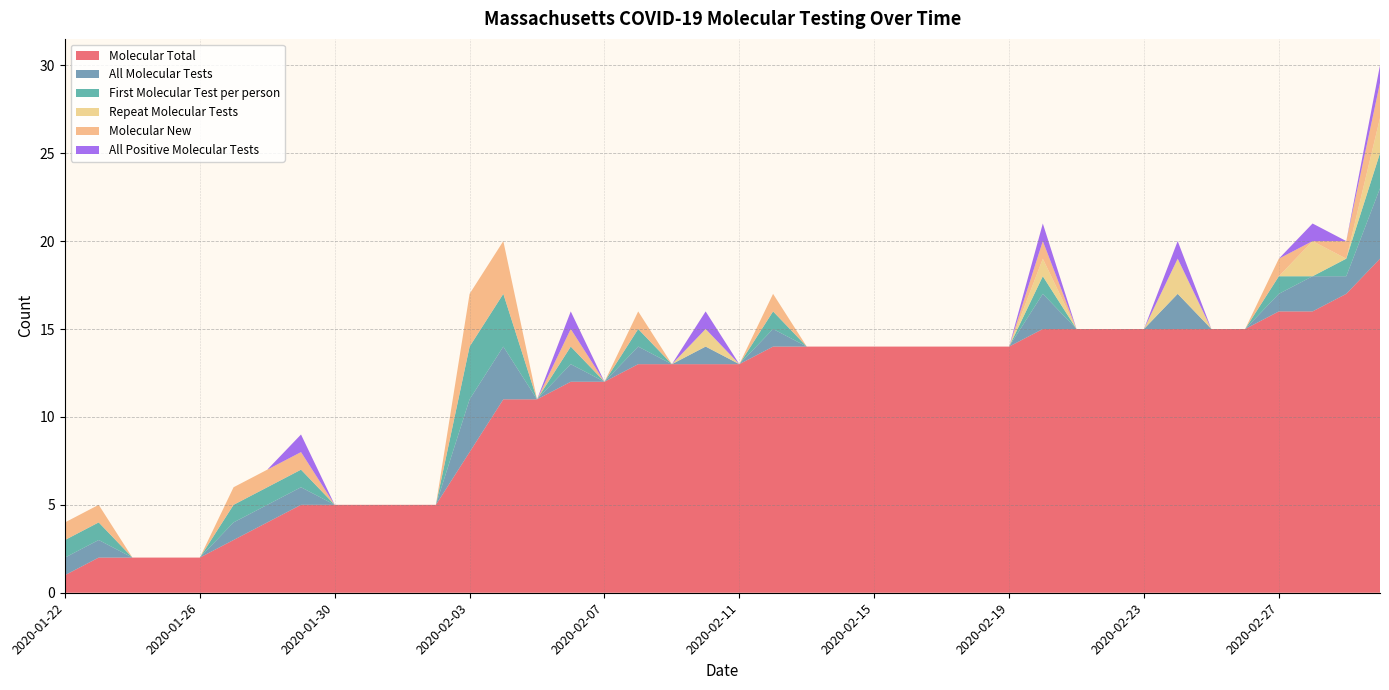

Reading left to right, what are all the values shown in this chart?

Molecular Total: 2020-01-22=1	2020-01-23=2	2020-01-24=2	2020-01-25=2	2020-01-26=2	2020-01-27=3	2020-01-28=4	2020-01-29=5	2020-01-30=5	2020-01-31=5	2020-02-01=5	2020-02-02=5	2020-02-03=8	2020-02-04=11	2020-02-05=11	2020-02-06=12	2020-02-07=12	2020-02-08=13	2020-02-09=13	2020-02-10=13	2020-02-11=13	2020-02-12=14	2020-02-13=14	2020-02-14=14	2020-02-15=14	2020-02-16=14	2020-02-17=14	2020-02-18=14	2020-02-19=14	2020-02-20=15	2020-02-21=15	2020-02-22=15	2020-02-23=15	2020-02-24=15	2020-02-25=15	2020-02-26=15	2020-02-27=16	2020-02-28=16	2020-02-29=17	2020-03-01=19
All Molecular Tests: 2020-01-22=1	2020-01-23=1	2020-01-24=0	2020-01-25=0	2020-01-26=0	2020-01-27=1	2020-01-28=1	2020-01-29=1	2020-01-30=0	2020-01-31=0	2020-02-01=0	2020-02-02=0	2020-02-03=3	2020-02-04=3	2020-02-05=0	2020-02-06=1	2020-02-07=0	2020-02-08=1	2020-02-09=0	2020-02-10=1	2020-02-11=0	2020-02-12=1	2020-02-13=0	2020-02-14=0	2020-02-15=0	2020-02-16=0	2020-02-17=0	2020-02-18=0	2020-02-19=0	2020-02-20=2	2020-02-21=0	2020-02-22=0	2020-02-23=0	2020-02-24=2	2020-02-25=0	2020-02-26=0	2020-02-27=1	2020-02-28=2	2020-02-29=1	2020-03-01=4
First Molecular Test per person: 2020-01-22=1	2020-01-23=1	2020-01-24=0	2020-01-25=0	2020-01-26=0	2020-01-27=1	2020-01-28=1	2020-01-29=1	2020-01-30=0	2020-01-31=0	2020-02-01=0	2020-02-02=0	2020-02-03=3	2020-02-04=3	2020-02-05=0	2020-02-06=1	2020-02-07=0	2020-02-08=1	2020-02-09=0	2020-02-10=0	2020-02-11=0	2020-02-12=1	2020-02-13=0	2020-02-14=0	2020-02-15=0	2020-02-16=0	2020-02-17=0	2020-02-18=0	2020-02-19=0	2020-02-20=1	2020-02-21=0	2020-02-22=0	2020-02-23=0	2020-02-24=0	2020-02-25=0	2020-02-26=0	2020-02-27=1	2020-02-28=0	2020-02-29=1	2020-03-01=2
Repeat Molecular Tests: 2020-01-22=0	2020-01-23=0	2020-01-24=0	2020-01-25=0	2020-01-26=0	2020-01-27=0	2020-01-28=0	2020-01-29=0	2020-01-30=0	2020-01-31=0	2020-02-01=0	2020-02-02=0	2020-02-03=0	2020-02-04=0	2020-02-05=0	2020-02-06=0	2020-02-07=0	2020-02-08=0	2020-02-09=0	2020-02-10=1	2020-02-11=0	2020-02-12=0	2020-02-13=0	2020-02-14=0	2020-02-15=0	2020-02-16=0	2020-02-17=0	2020-02-18=0	2020-02-19=0	2020-02-20=1	2020-02-21=0	2020-02-22=0	2020-02-23=0	2020-02-24=2	2020-02-25=0	2020-02-26=0	2020-02-27=0	2020-02-28=2	2020-02-29=0	2020-03-01=2
Molecular New: 2020-01-22=1	2020-01-23=1	2020-01-24=0	2020-01-25=0	2020-01-26=0	2020-01-27=1	2020-01-28=1	2020-01-29=1	2020-01-30=0	2020-01-31=0	2020-02-01=0	2020-02-02=0	2020-02-03=3	2020-02-04=3	2020-02-05=0	2020-02-06=1	2020-02-07=0	2020-02-08=1	2020-02-09=0	2020-02-10=0	2020-02-11=0	2020-02-12=1	2020-02-13=0	2020-02-14=0	2020-02-15=0	2020-02-16=0	2020-02-17=0	2020-02-18=0	2020-02-19=0	2020-02-20=1	2020-02-21=0	2020-02-22=0	2020-02-23=0	2020-02-24=0	2020-02-25=0	2020-02-26=0	2020-02-27=1	2020-02-28=0	2020-02-29=1	2020-03-01=2
All Positive Molecular Tests: 2020-01-22=0	2020-01-23=0	2020-01-24=0	2020-01-25=0	2020-01-26=0	2020-01-27=0	2020-01-28=0	2020-01-29=1	2020-01-30=0	2020-01-31=0	2020-02-01=0	2020-02-02=0	2020-02-03=0	2020-02-04=0	2020-02-05=0	2020-02-06=1	2020-02-07=0	2020-02-08=0	2020-02-09=0	2020-02-10=1	2020-02-11=0	2020-02-12=0	2020-02-13=0	2020-02-14=0	2020-02-15=0	2020-02-16=0	2020-02-17=0	2020-02-18=0	2020-02-19=0	2020-02-20=1	2020-02-21=0	2020-02-22=0	2020-02-23=0	2020-02-24=1	2020-02-25=0	2020-02-26=0	2020-02-27=0	2020-02-28=1	2020-02-29=0	2020-03-01=1